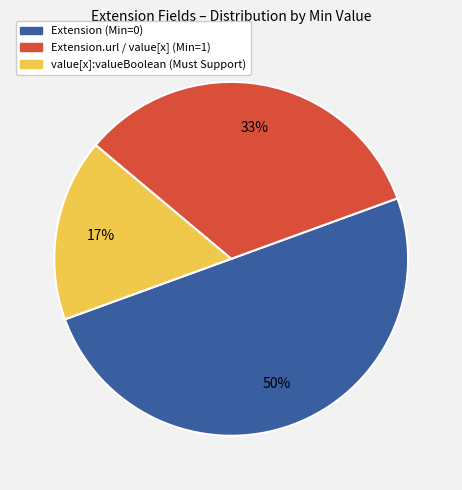

To the nearest percent, what is the difference between the largest and smallest slice percentages?

33%